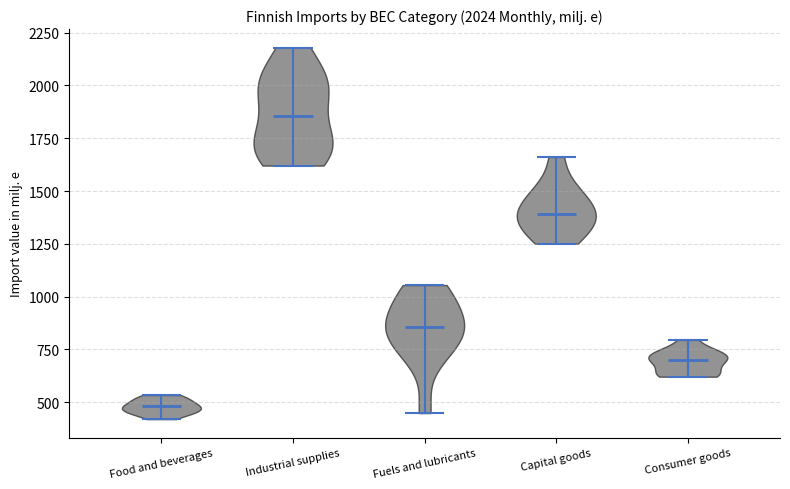

Reading left to right, read every violin against the y-axis: where its median line is, and the lowest and highest points it reaches. The values are not printed on the chart, so give them approximately, as read against the axis.

Food and beverages: median line 500, lowest point 400, highest point 550
Industrial supplies: median line 1850, lowest point 1600, highest point 2200
Fuels and lubricants: median line 850, lowest point 450, highest point 1050
Capital goods: median line 1400, lowest point 1250, highest point 1650
Consumer goods: median line 700, lowest point 600, highest point 800